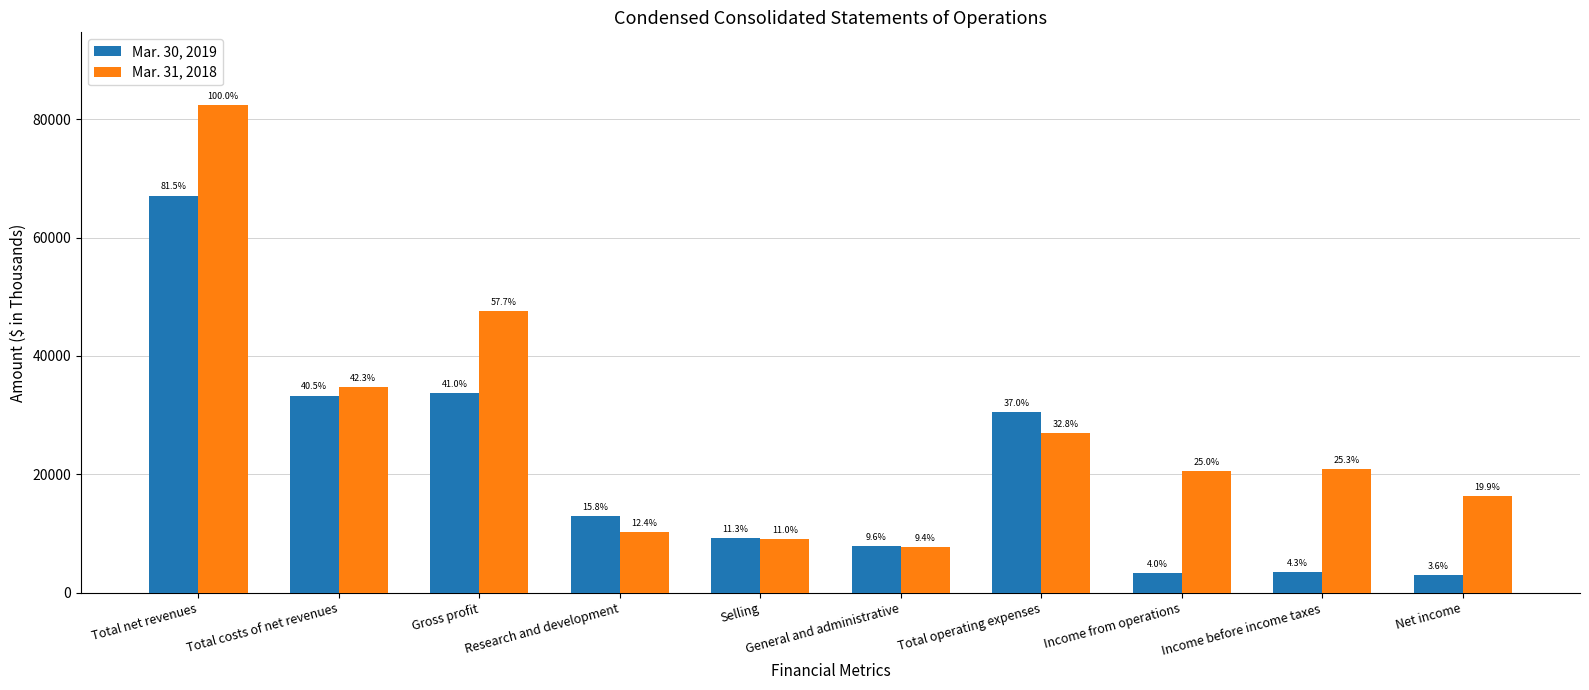

Which category has the lowest value across all series?

Net income